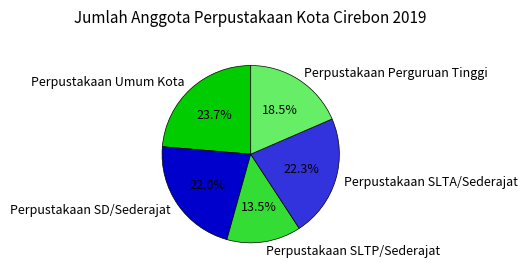

What portion of the pie excludes Perpustakaan Umum Kota?

76.3%